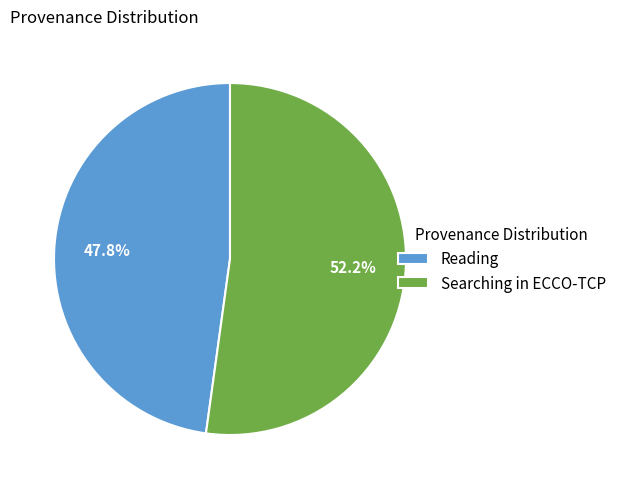

Which has a higher value, Searching in ECCO-TCP or Reading?

Searching in ECCO-TCP